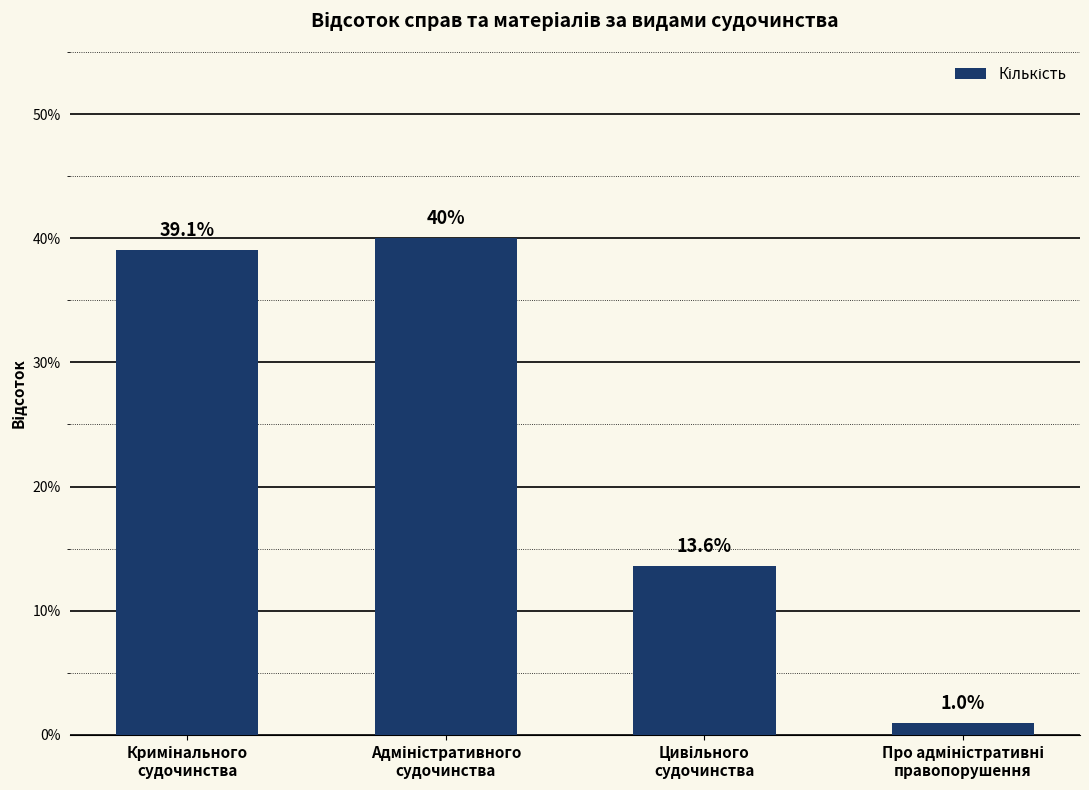

Are the bars horizontal?

No